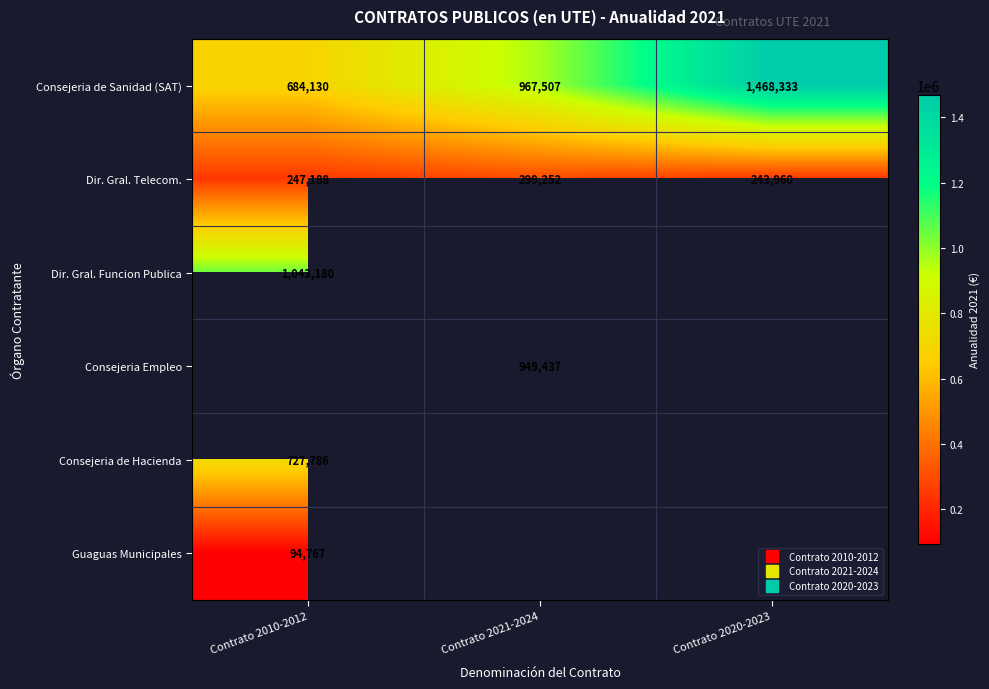

Count the number of categories in the chart.

3